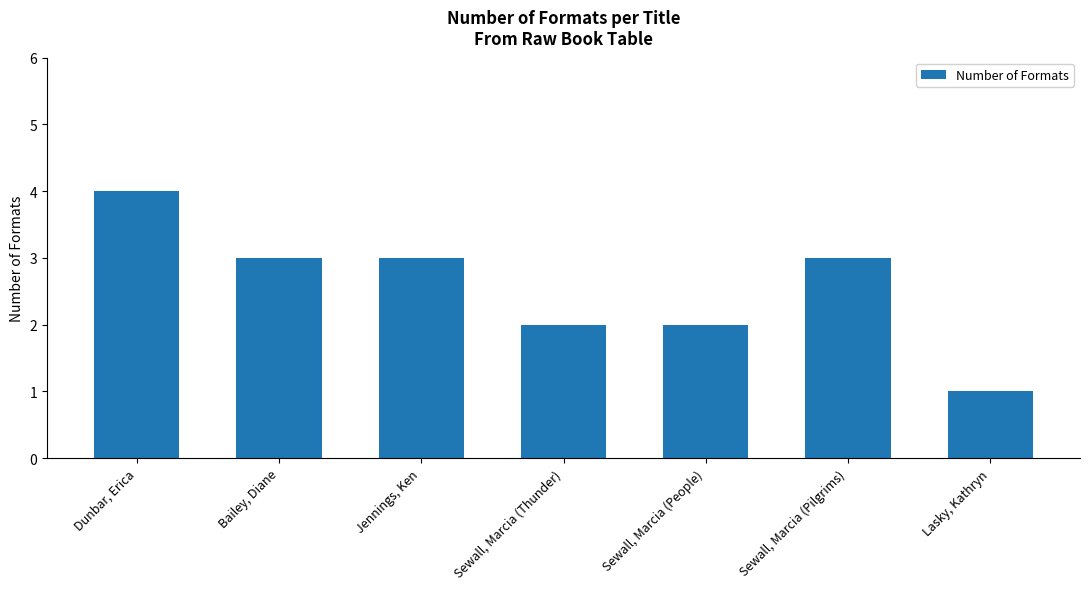

Where does the data first go above 3?

Dunbar, Erica